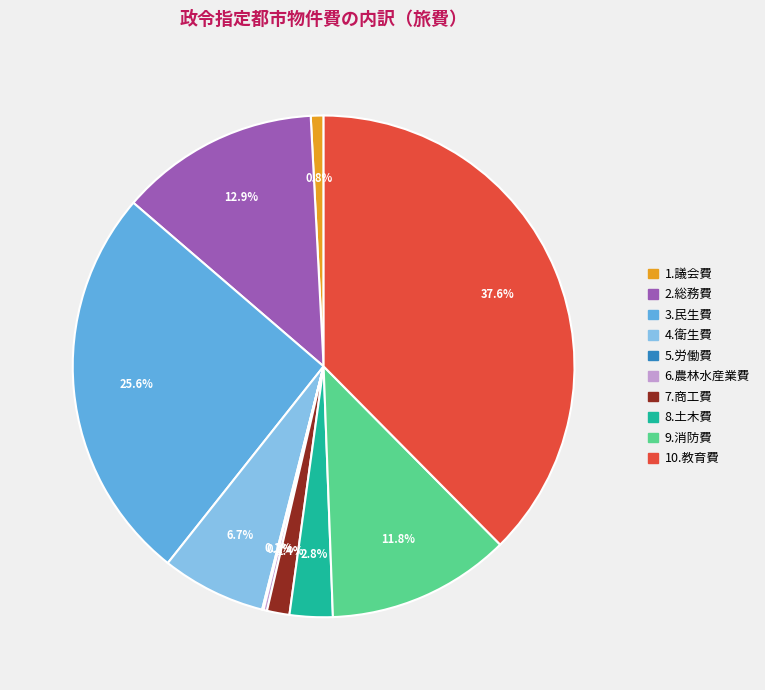

Which category has the biggest portion of the pie?

10.教育費